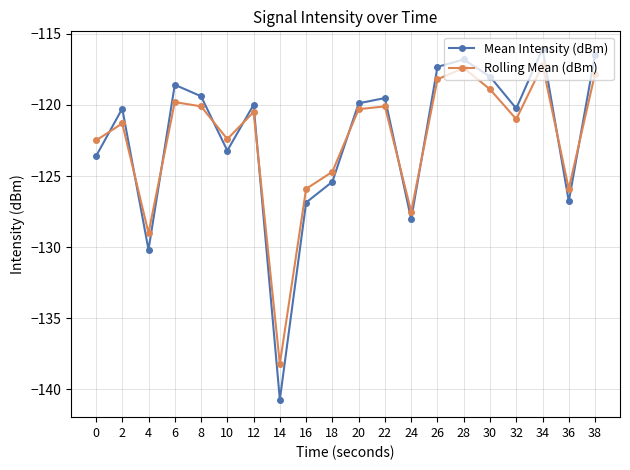

At which category is the sum across all series the highest?

34